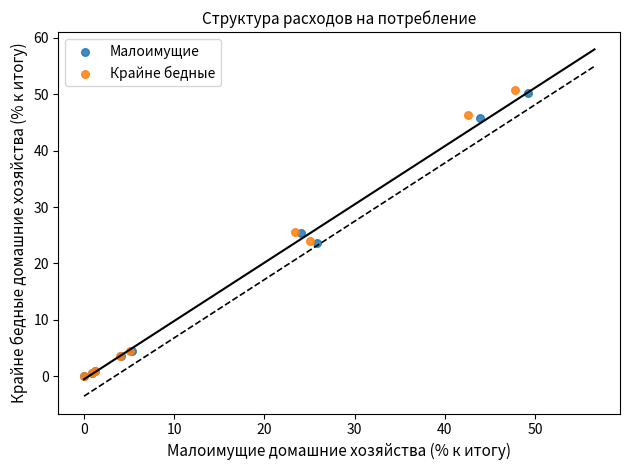

What are all the series names shown in the legend?

Малоимущие, Крайне бедные